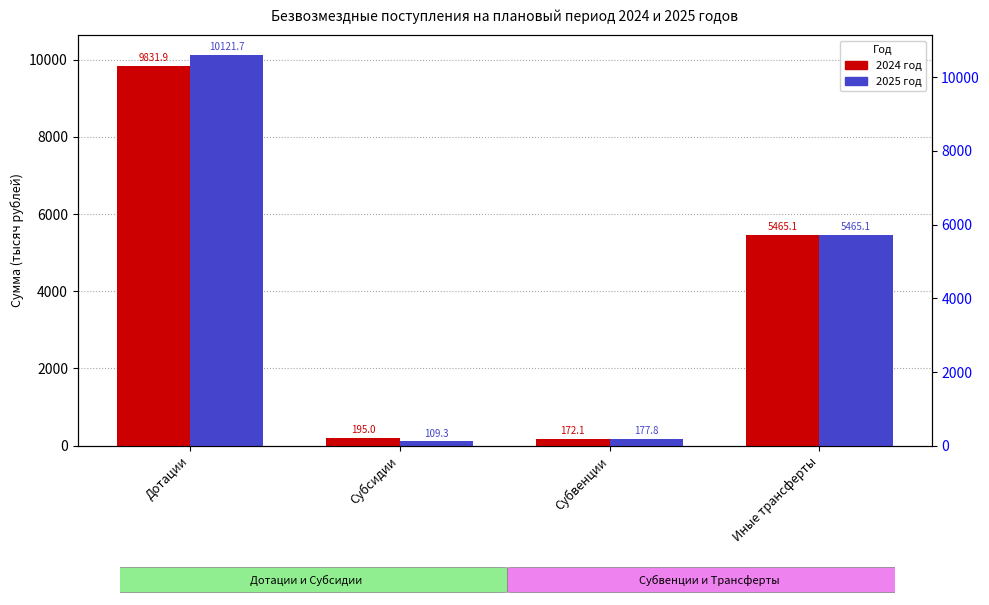

What is the label of the 4th bar from the left?

Иные трансферты